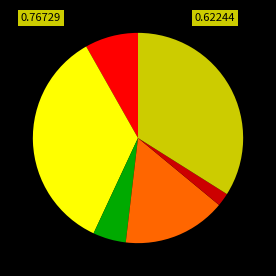

Is there a majority slice in this chart?

No